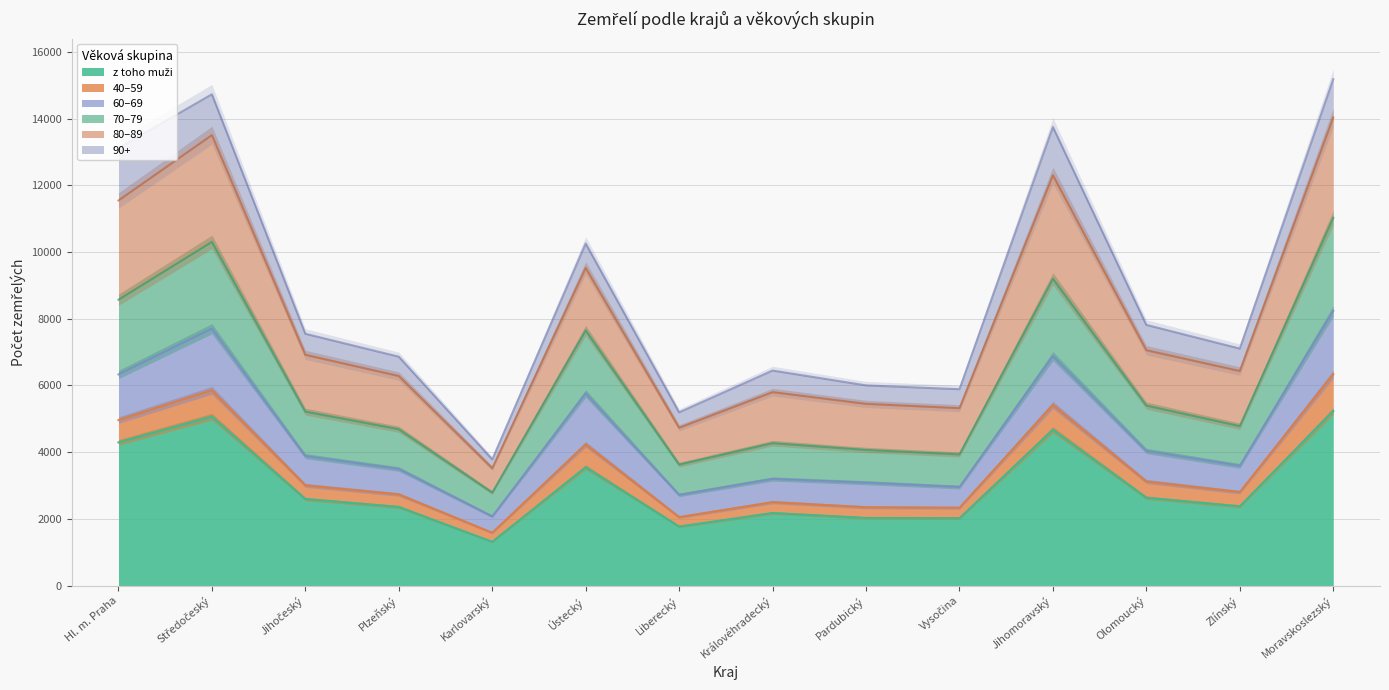

How many categories are shown in the chart?

14